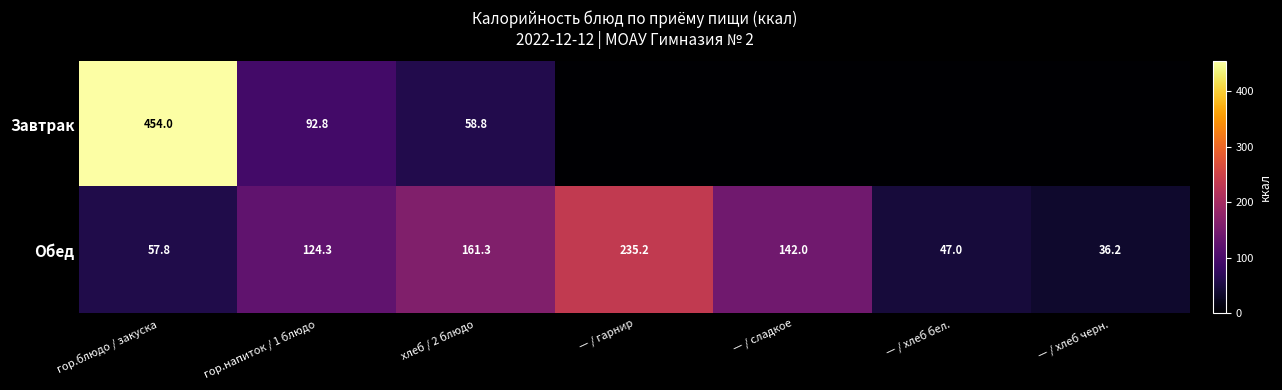

How many distinct data groups are displayed?

2